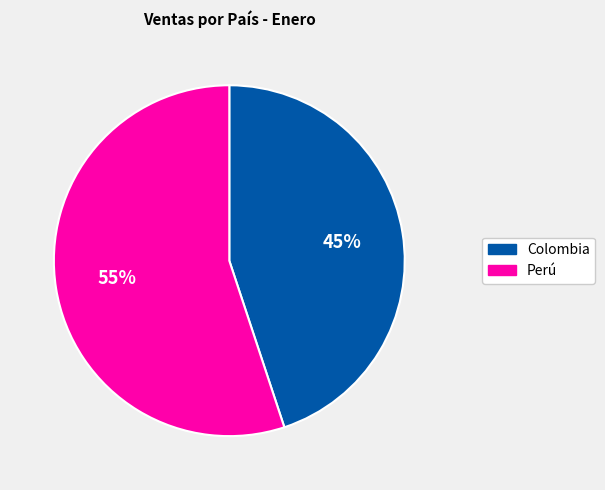

To the nearest percent, what is the difference between the Perú and Colombia slice percentages?

10%